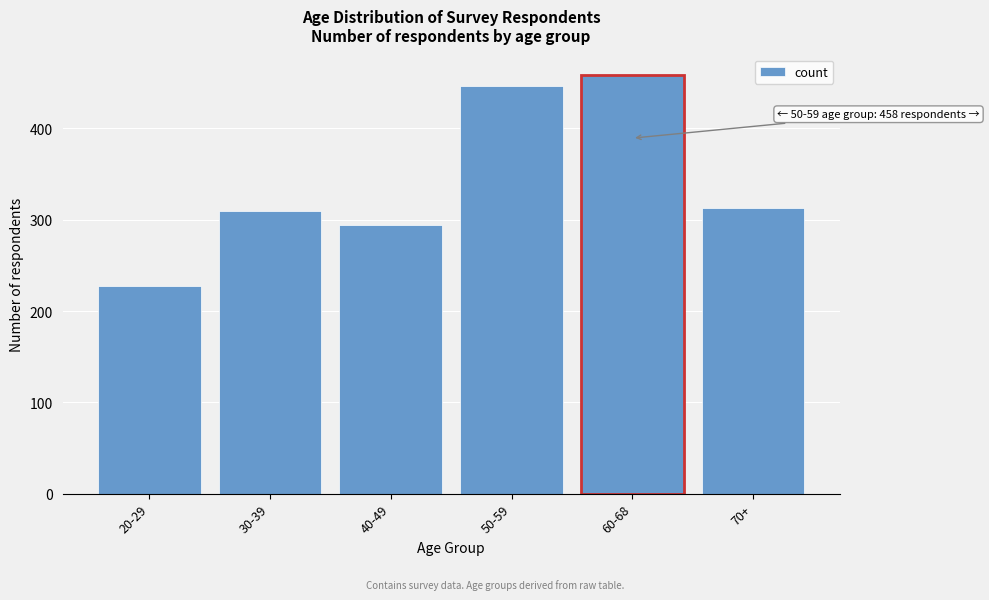

Reading left to right, list all the values displayed in this chart.

227	309	294	446	458	313